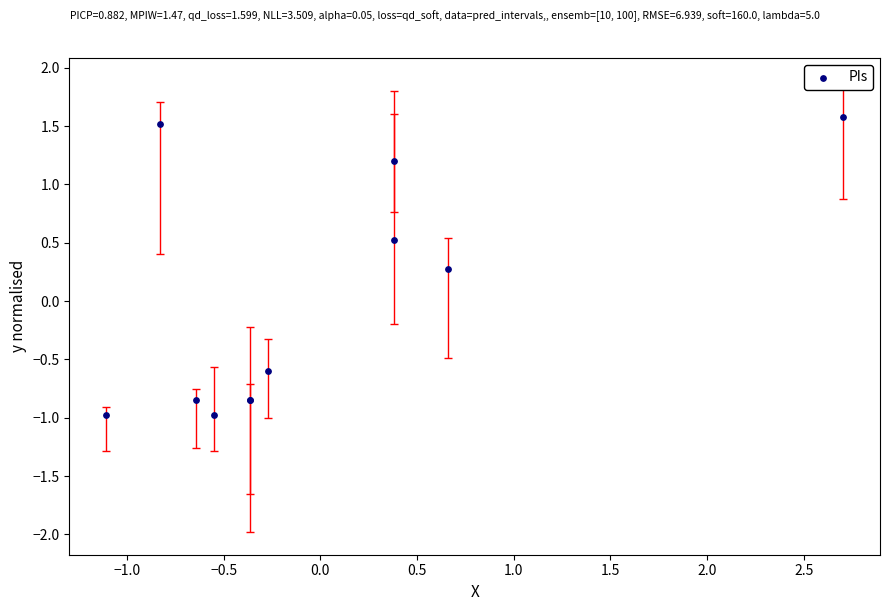

What Y value in the scatter plot is closest to 0?

0.3